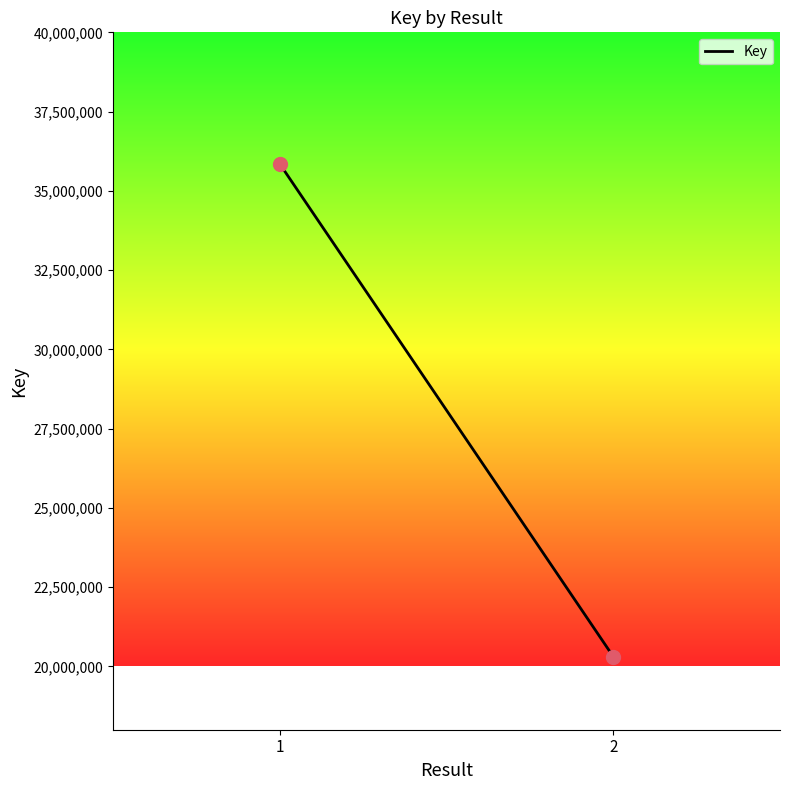

What is the range of Y values (max minus min)?

15542280